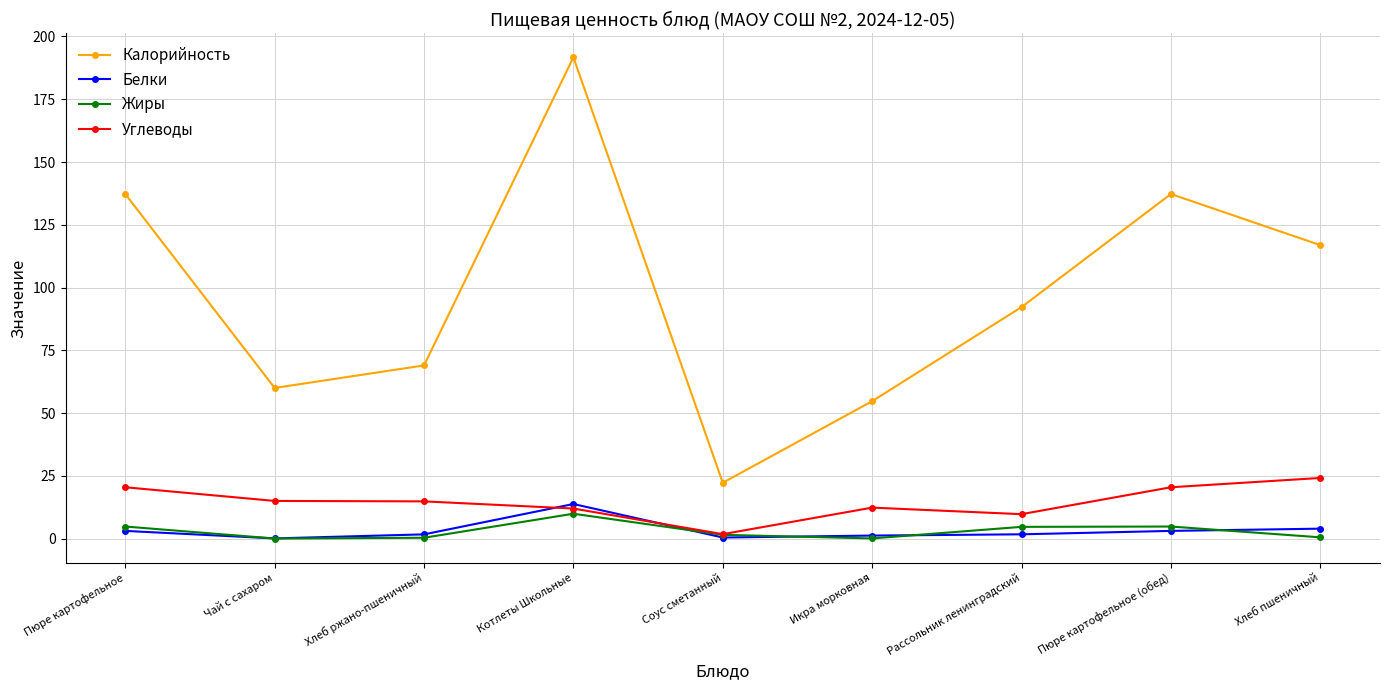

At which category does Калорийность reach its first local peak?

Котлеты Школьные